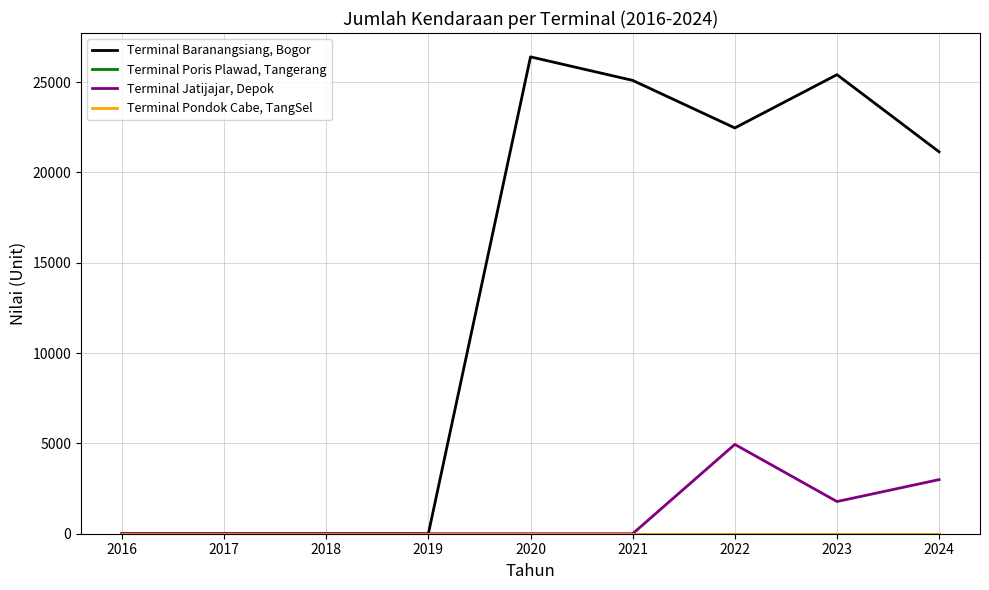

What is the difference between the maximum and minimum values in the Terminal Baranangsiang, Bogor series?

26394